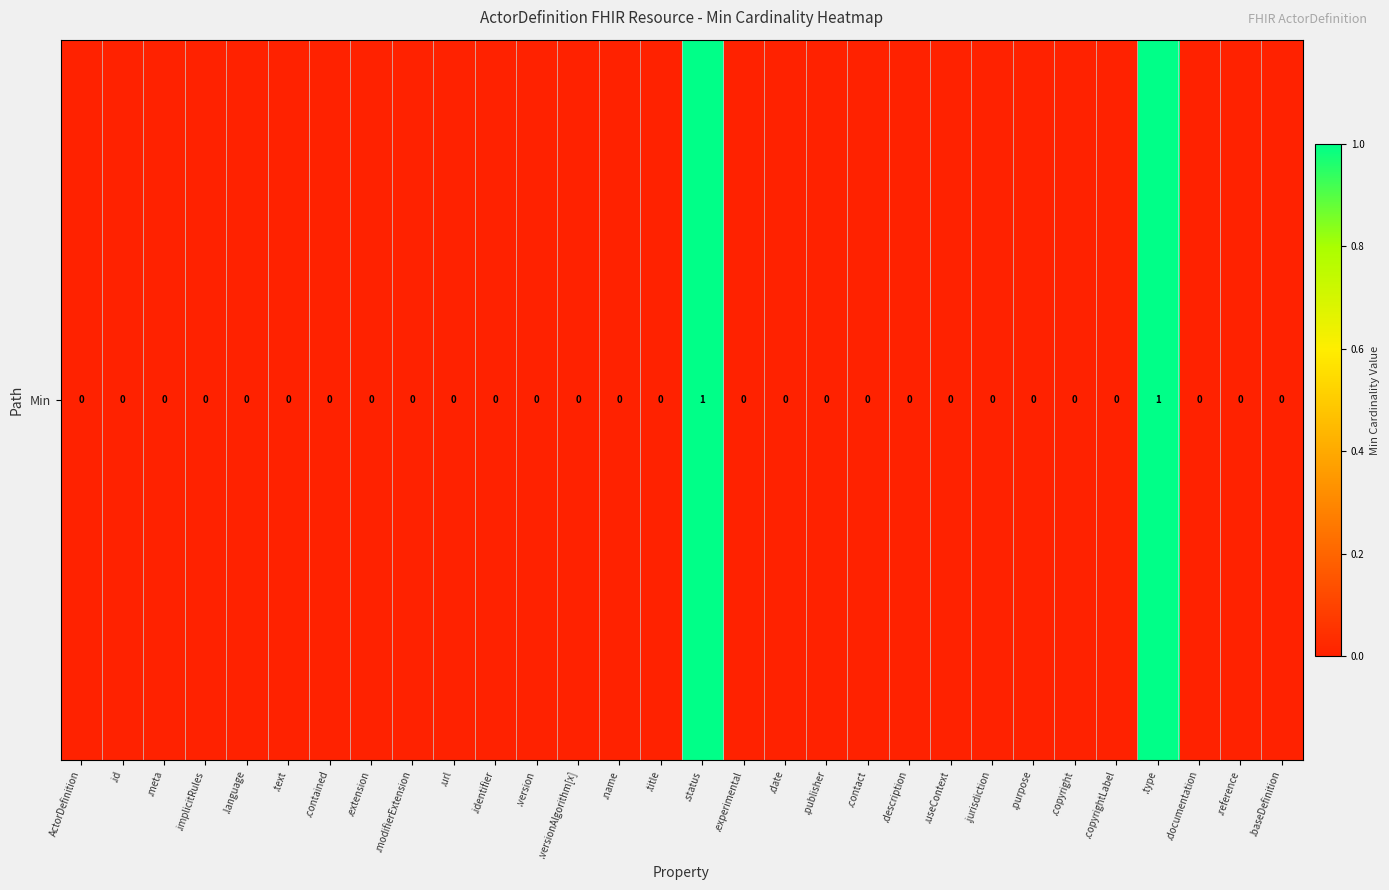

Reading left to right, extract all data points from this chart.

0	0	0	0	0	0	0	0	0	0	0	0	0	0	0	1	0	0	0	0	0	0	0	0	0	0	1	0	0	0